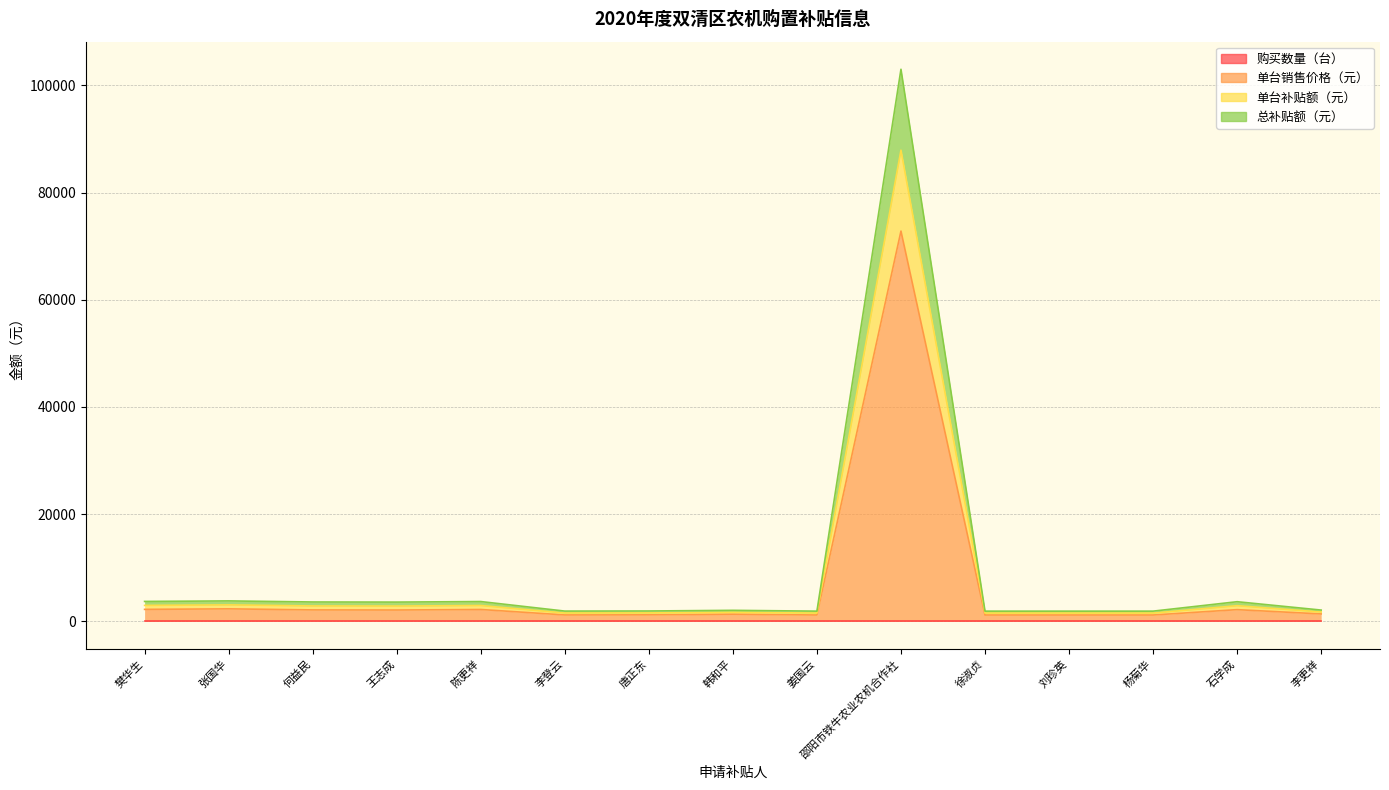

The 单台销售价格（元） series shows 1181 at 唐正东. True or false?

True